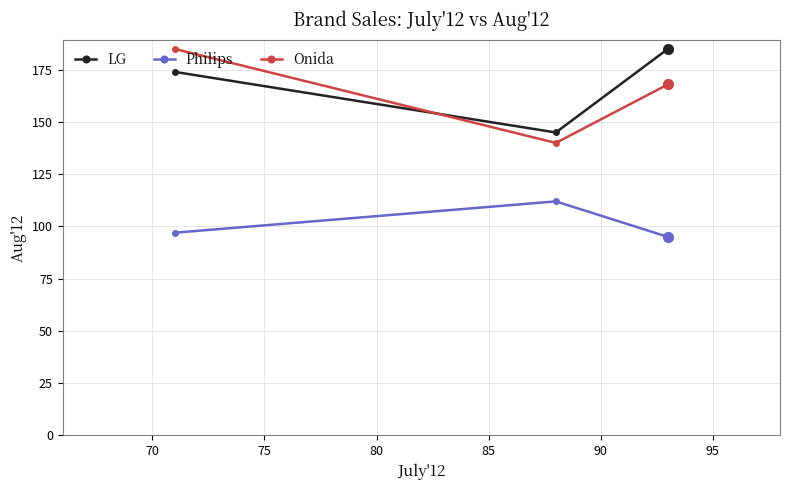

What is the value of the LG point at the 3rd from the left?

185